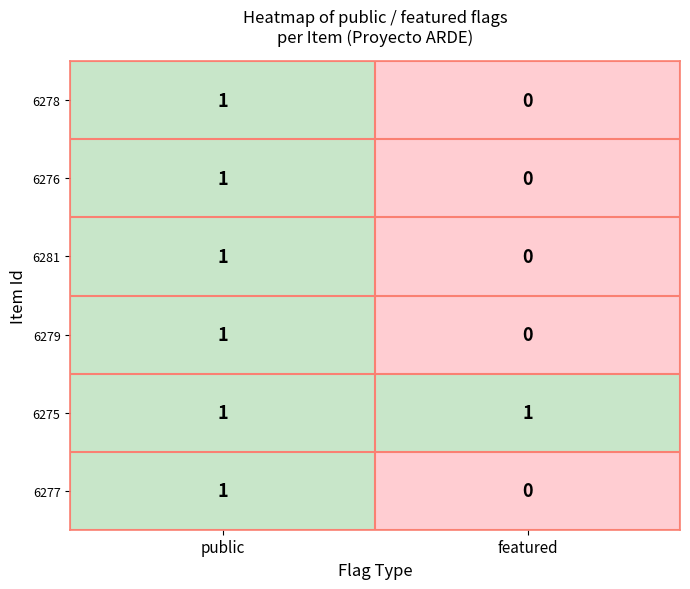

Where is 6277 nearest to the value 0?

featured